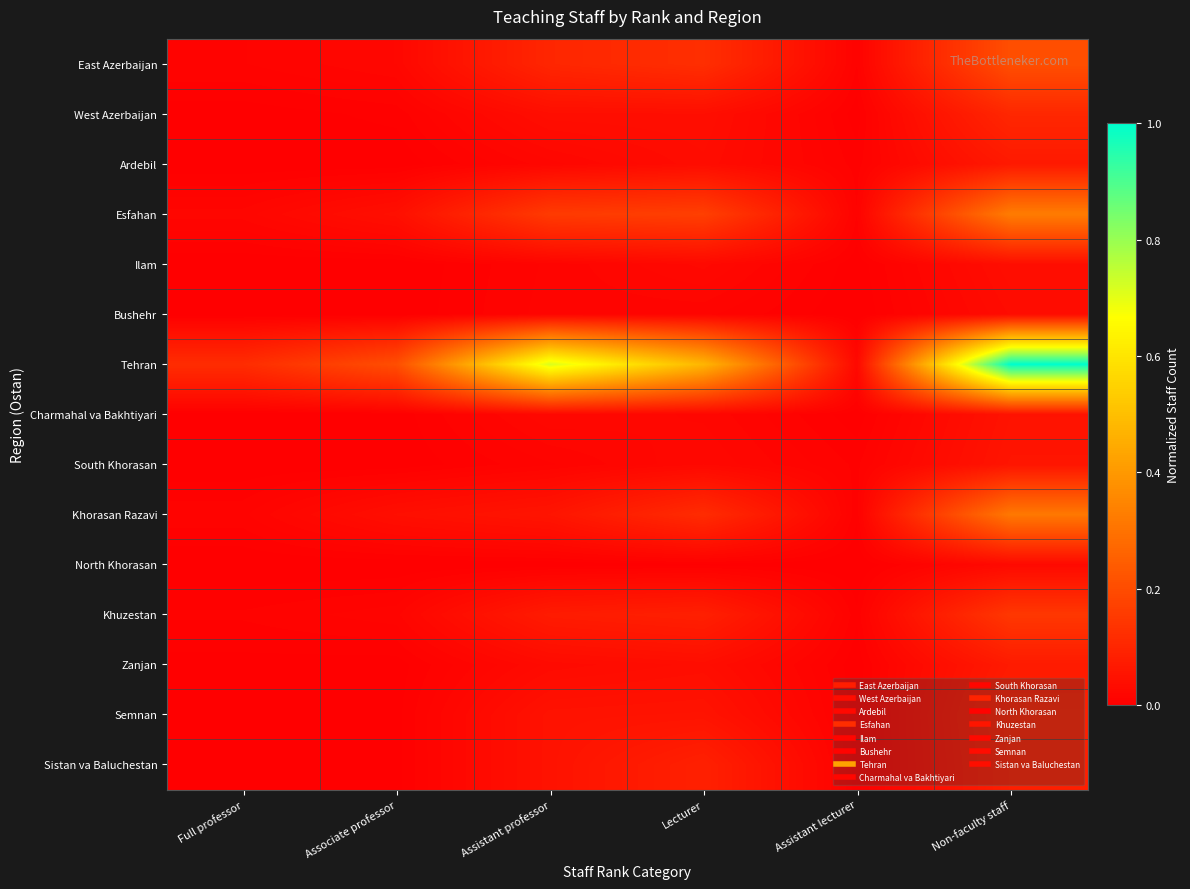

List the series in order of their peak value, lowest first.

North Khorasan, Bushehr, Ilam, Charmahal va Bakhtiyari, South Khorasan, Ardebil, Zanjan, Semnan, Sistan va Baluchestan, West Azerbaijan, Khuzestan, East Azerbaijan, Khorasan Razavi, Esfahan, Tehran